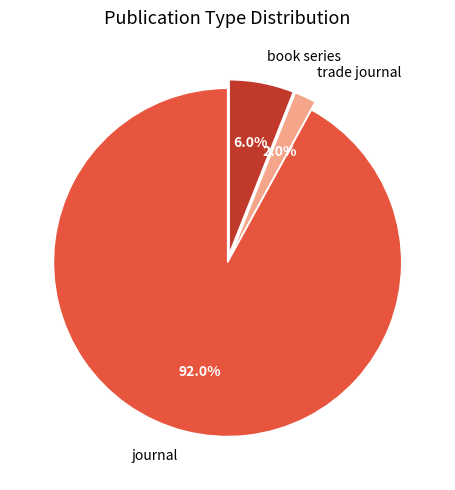

True or false: journal accounts for 92% of the total.

True